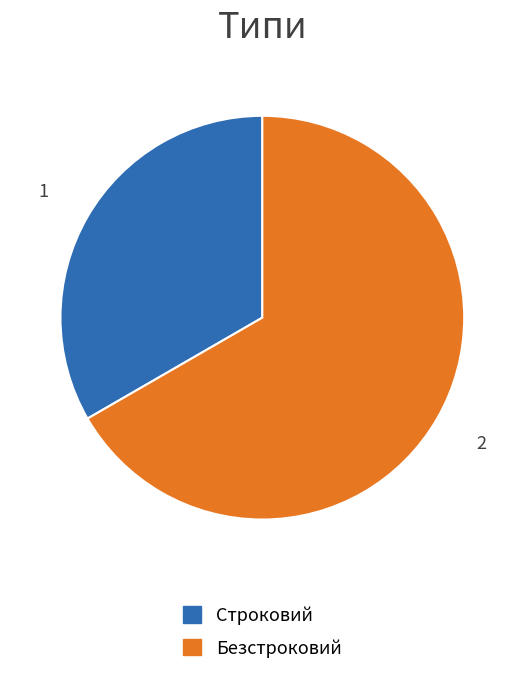

Approximately how many times larger is the value at Строковий compared to Безстроковий?

0.5